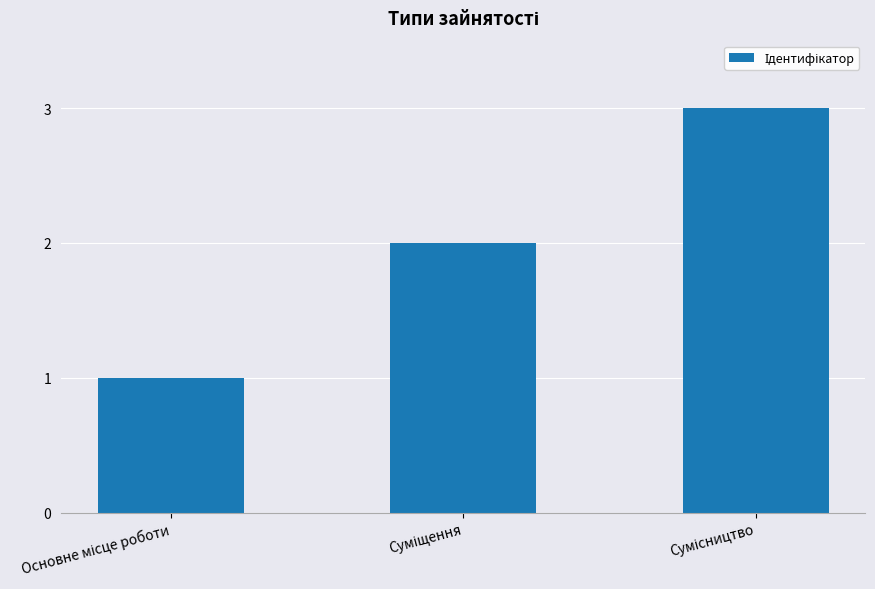

What is the greatest value displayed?

3